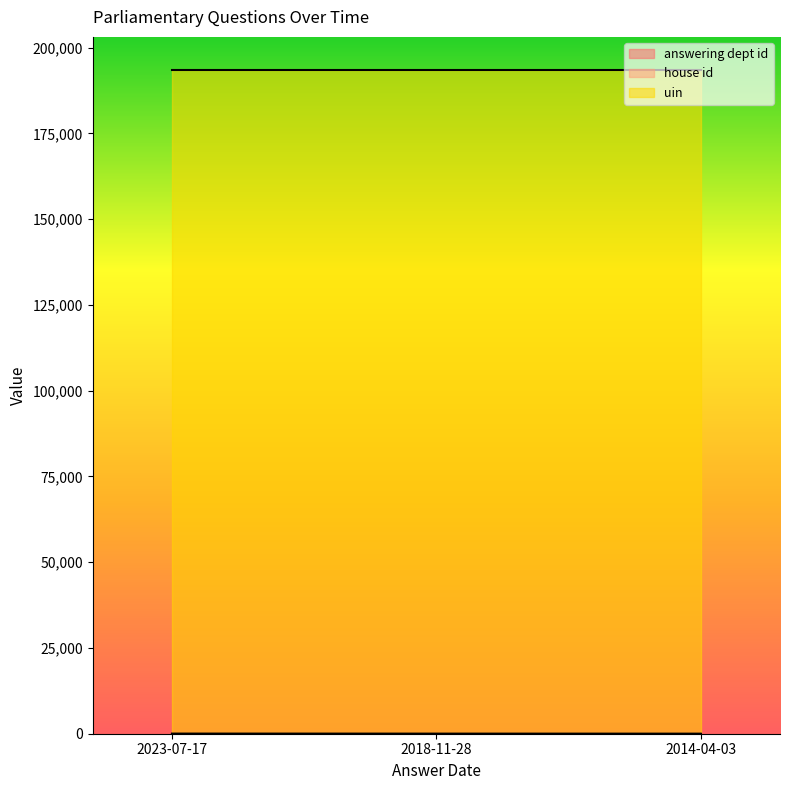

At how many categories does at least one series exceed 88266?

3